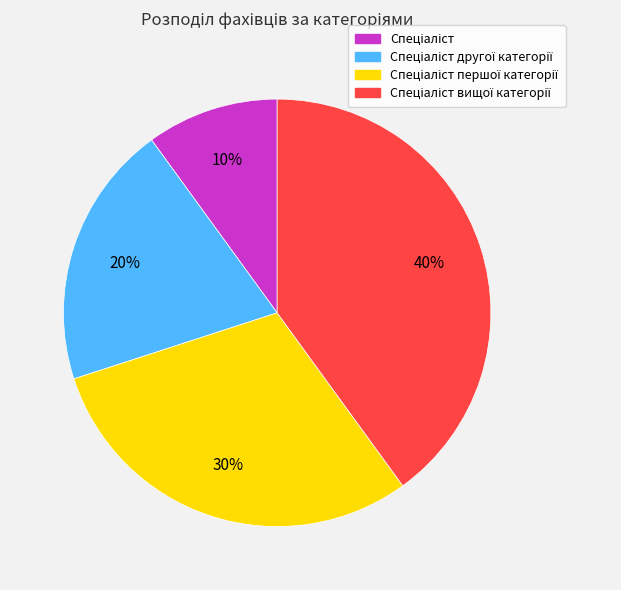

Is there any slice that represents more than half of the pie?

No